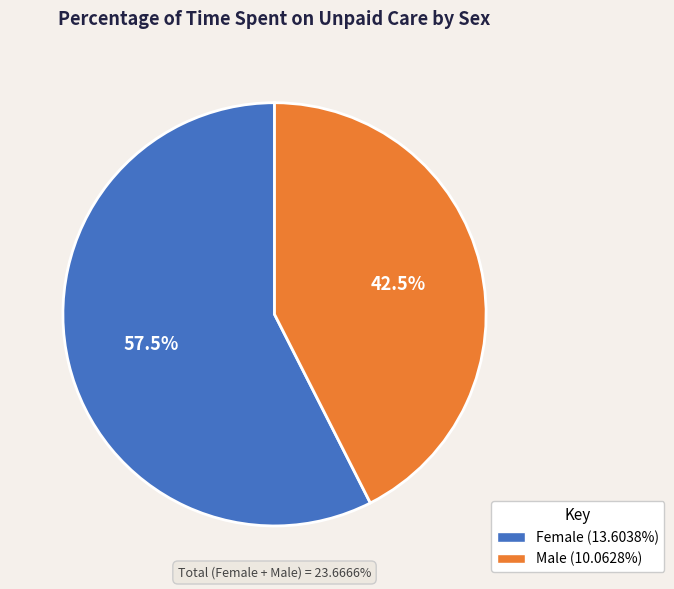

How many slices are in this pie chart?

2